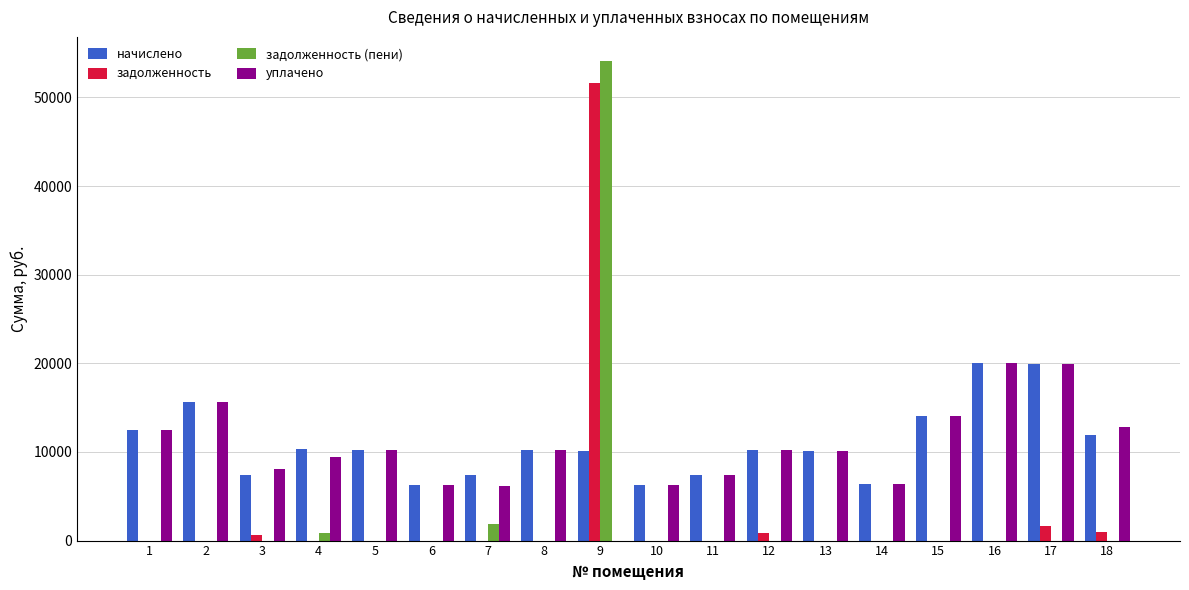

How many distinct data groups are displayed?

4